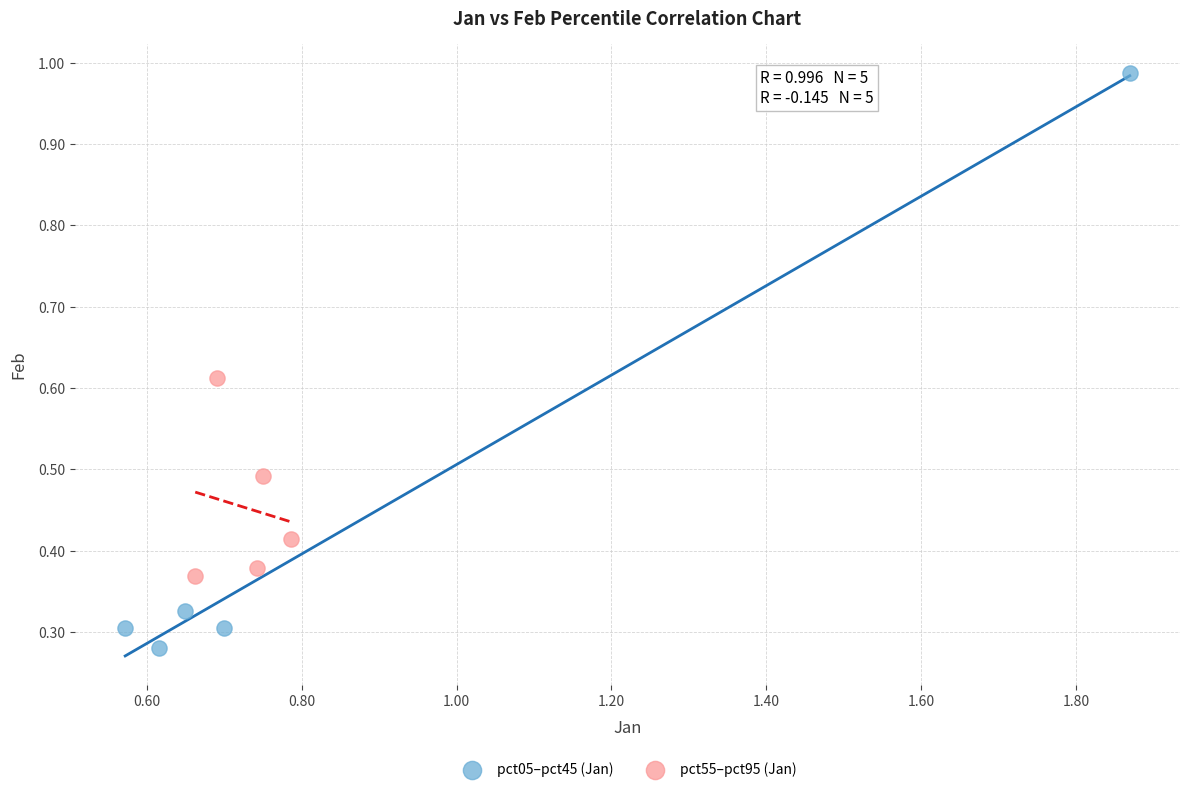

Which series reaches the maximum Y coordinate?

pct05–pct45 (Jan)